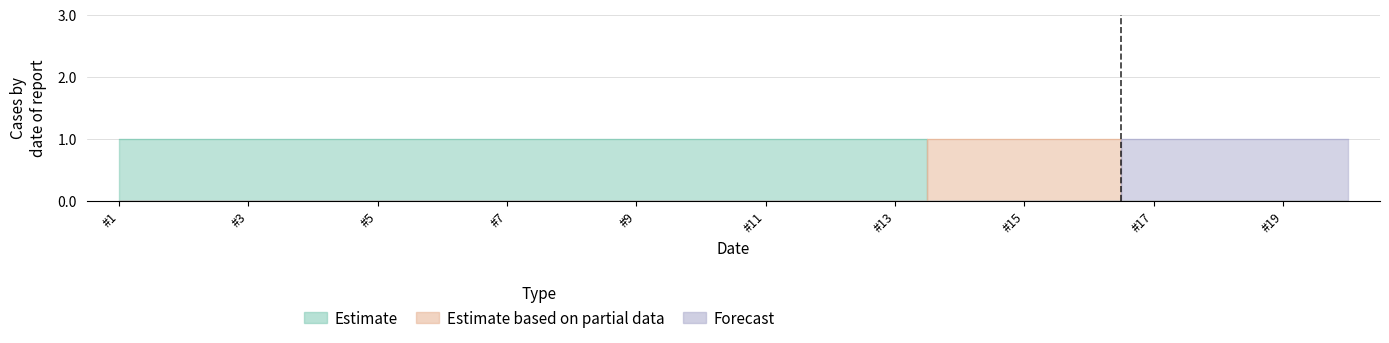

Reading right to left, what are all the values shown in this chart?

Estimate: 0	0	0	0	0	0	0	1	1	1	1	1	1	1	1	1	1	1	1	1
Estimate based on partial data: 0	0	0	0	1	1	1	0	0	0	0	0	0	0	0	0	0	0	0	0
Forecast: 1	1	1	1	0	0	0	0	0	0	0	0	0	0	0	0	0	0	0	0